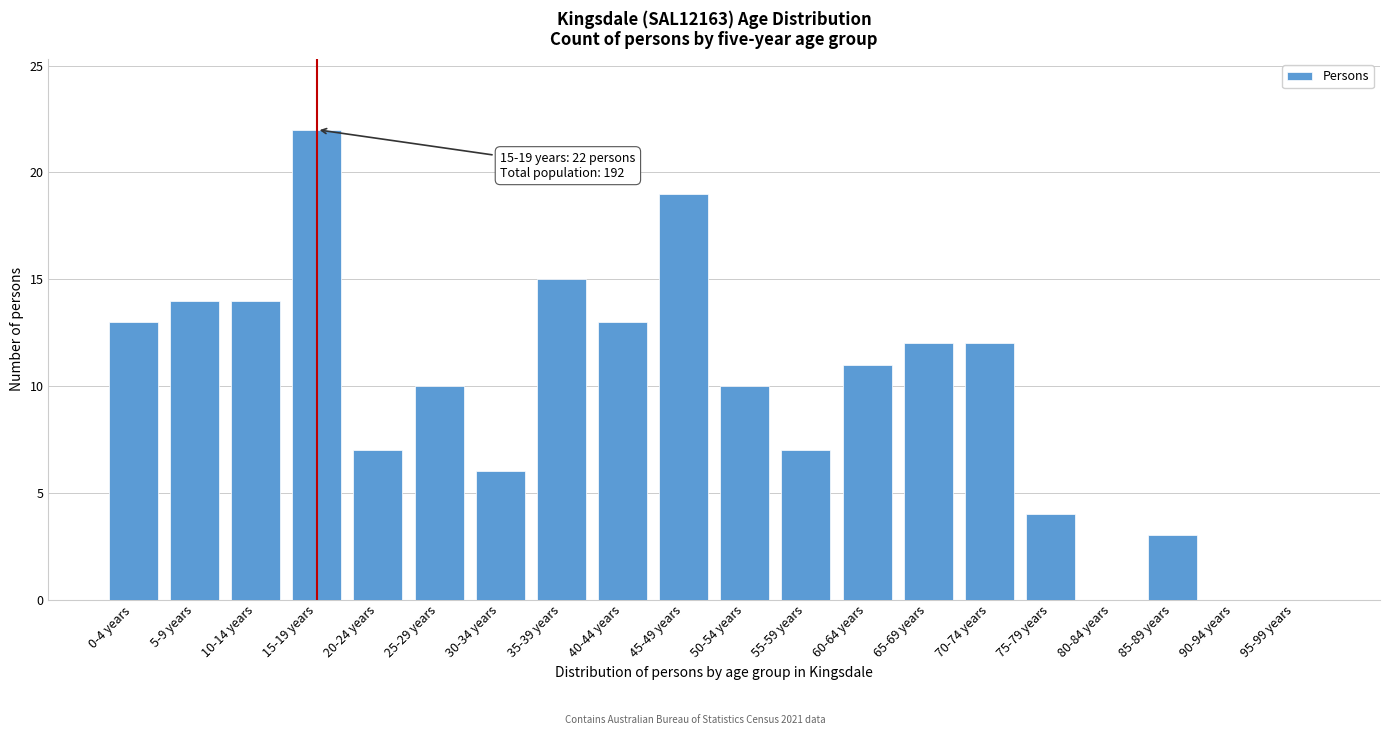

Reading left to right, extract all data points from this chart.

0-4 years=13	5-9 years=14	10-14 years=14	15-19 years=22	20-24 years=7	25-29 years=10	30-34 years=6	35-39 years=15	40-44 years=13	45-49 years=19	50-54 years=10	55-59 years=7	60-64 years=11	65-69 years=12	70-74 years=12	75-79 years=4	80-84 years=0	85-89 years=3	90-94 years=0	95-99 years=0